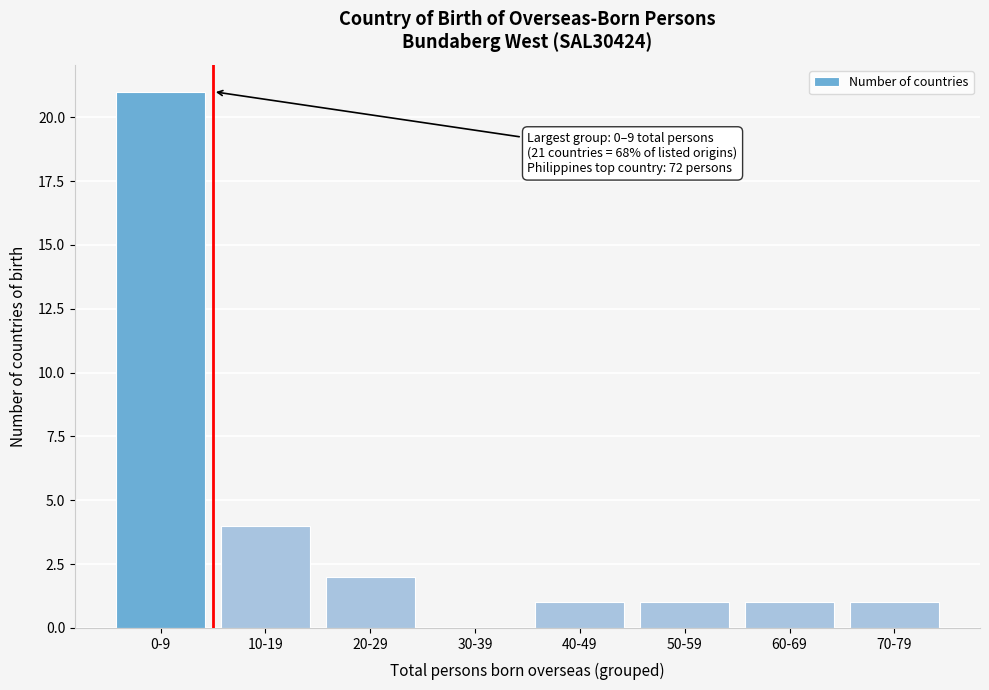

Reading left to right, list all the values displayed in this chart.

0-9=21	10-19=4	20-29=2	30-39=0	40-49=1	50-59=1	60-69=1	70-79=1